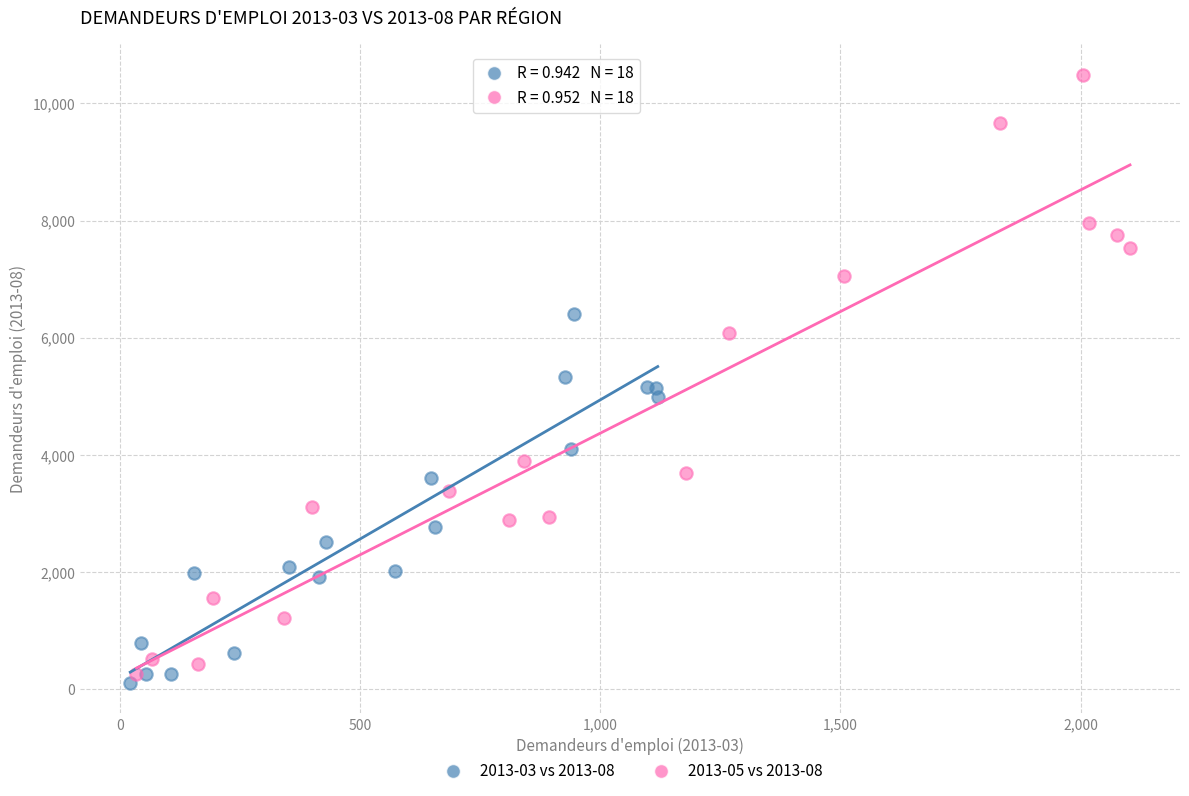

Which series reaches the maximum Y coordinate?

2013-05 vs 2013-08